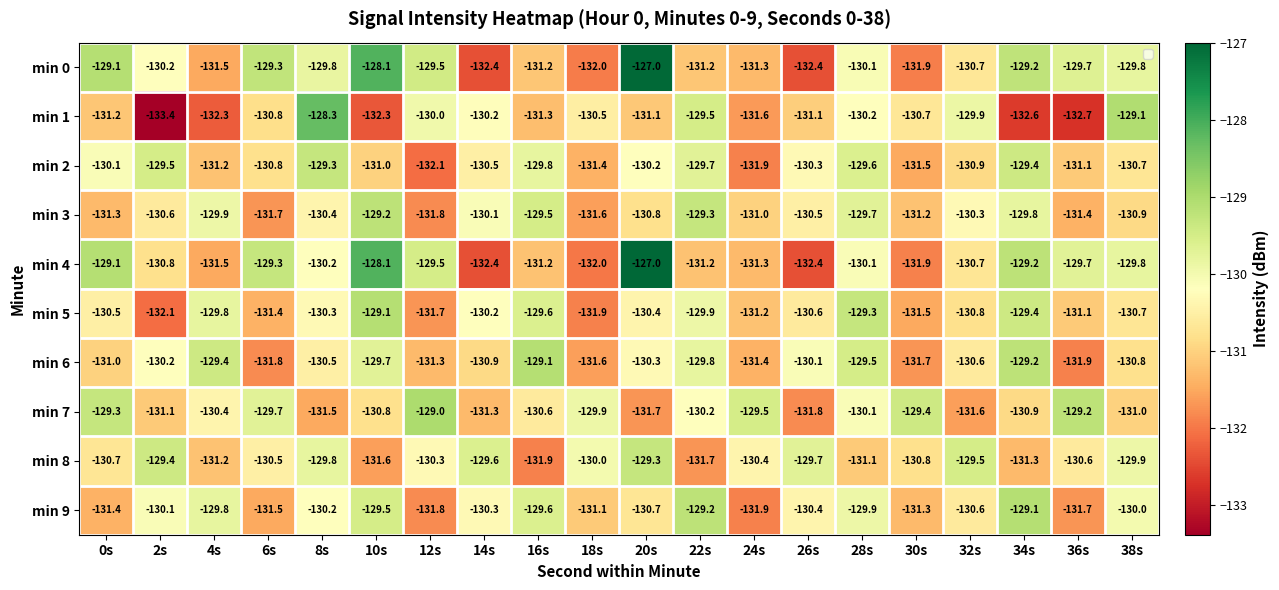

How many categories are shown in the chart?

20